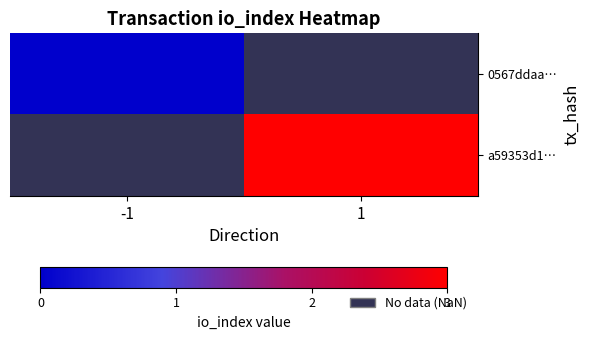

What is the greatest value displayed?

3.0